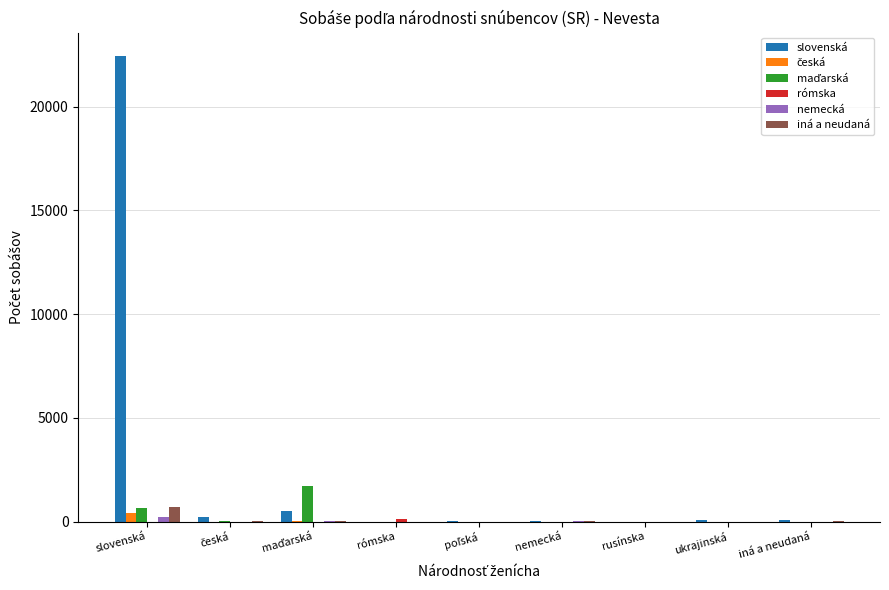

Which series has the largest total across all categories?

slovenská